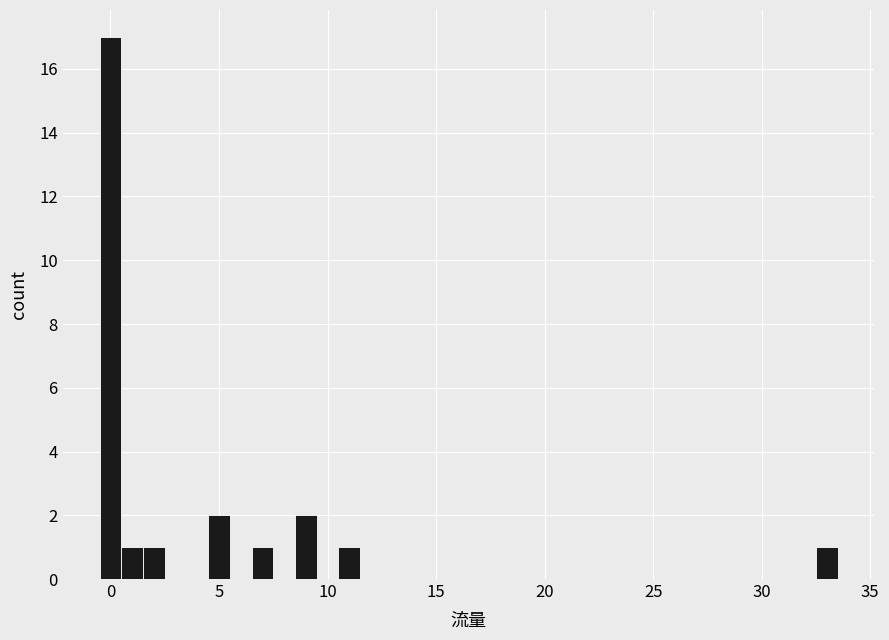

Around what value on the x-axis is the tallest bar? Give the approximate position of its centre, as read against the axis.

0.0